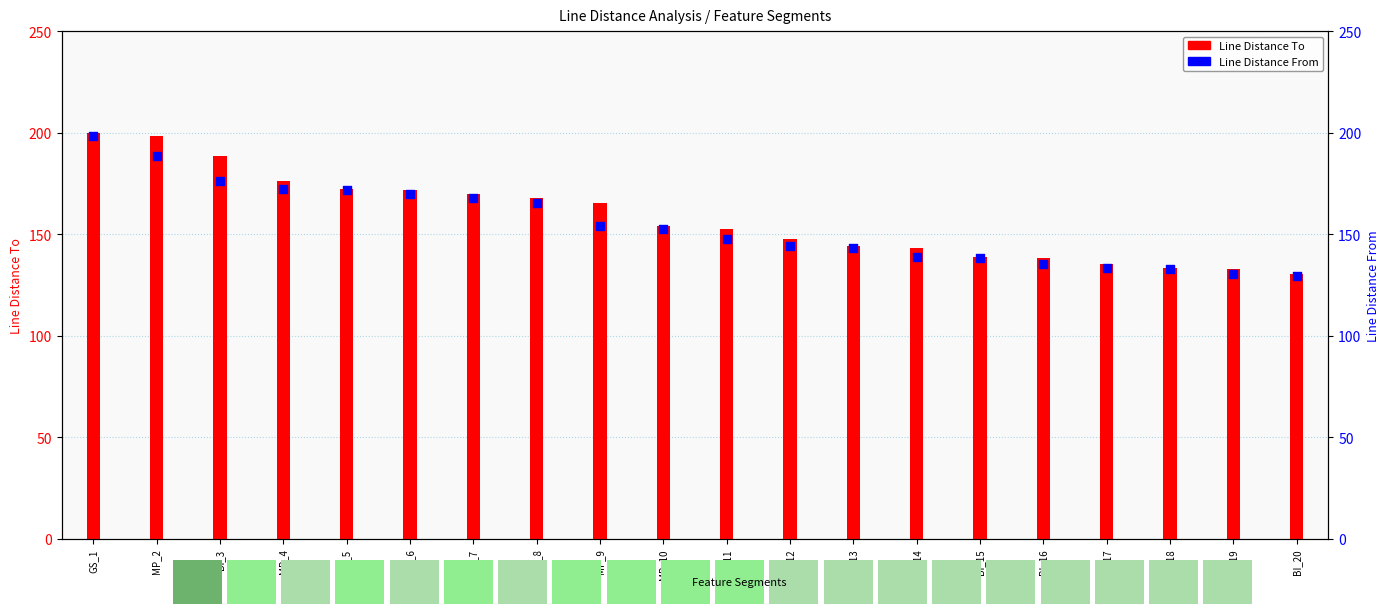

Which series has the largest total across all categories?

Line Distance To